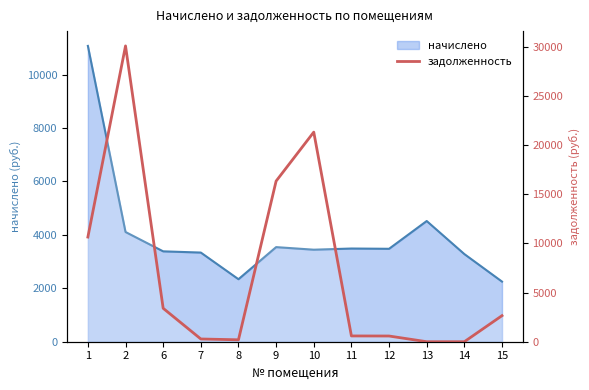

Is it true that the value at 11 is 587.2?

True